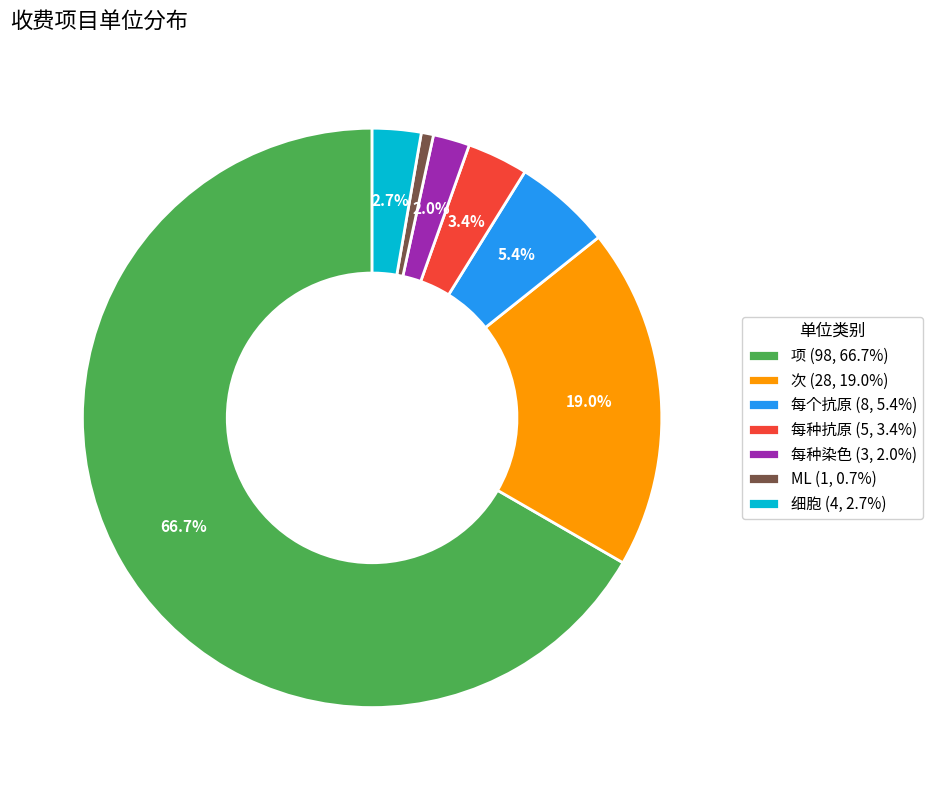

How many segments does this pie chart have?

7